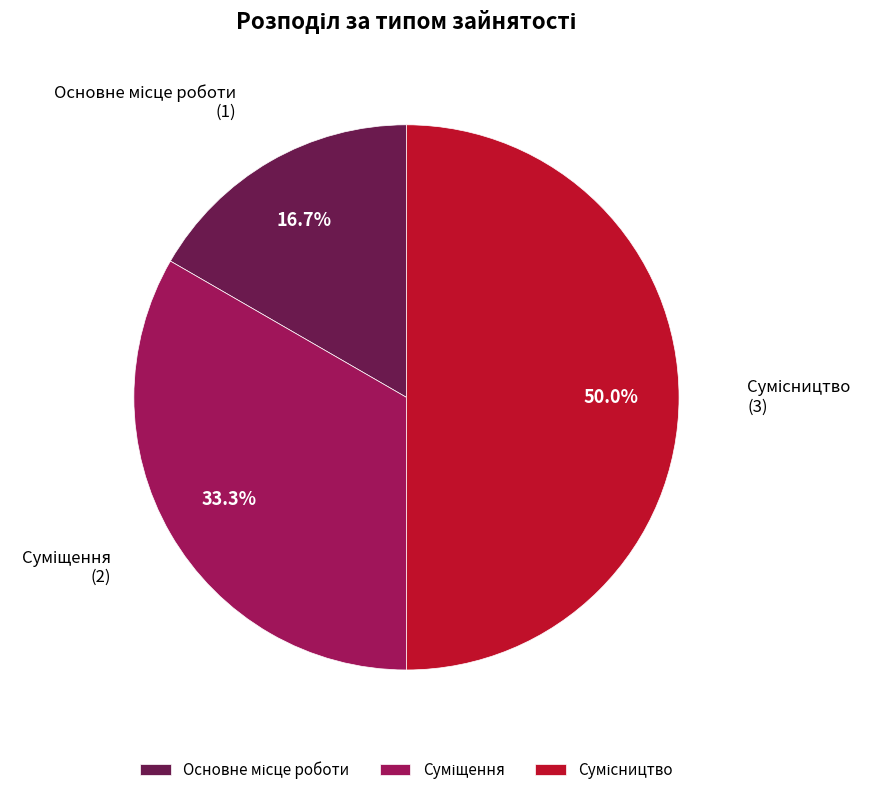

To the nearest percent, what percentage of the pie is Суміщення?

33%